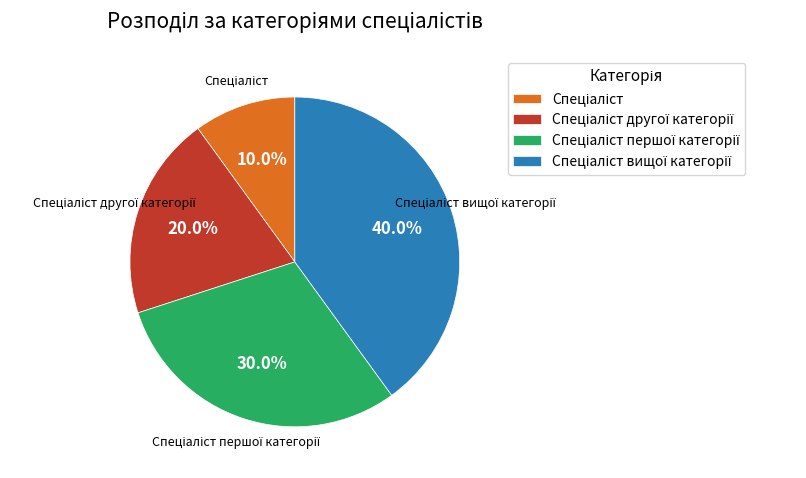

Is there a majority slice in this chart?

No